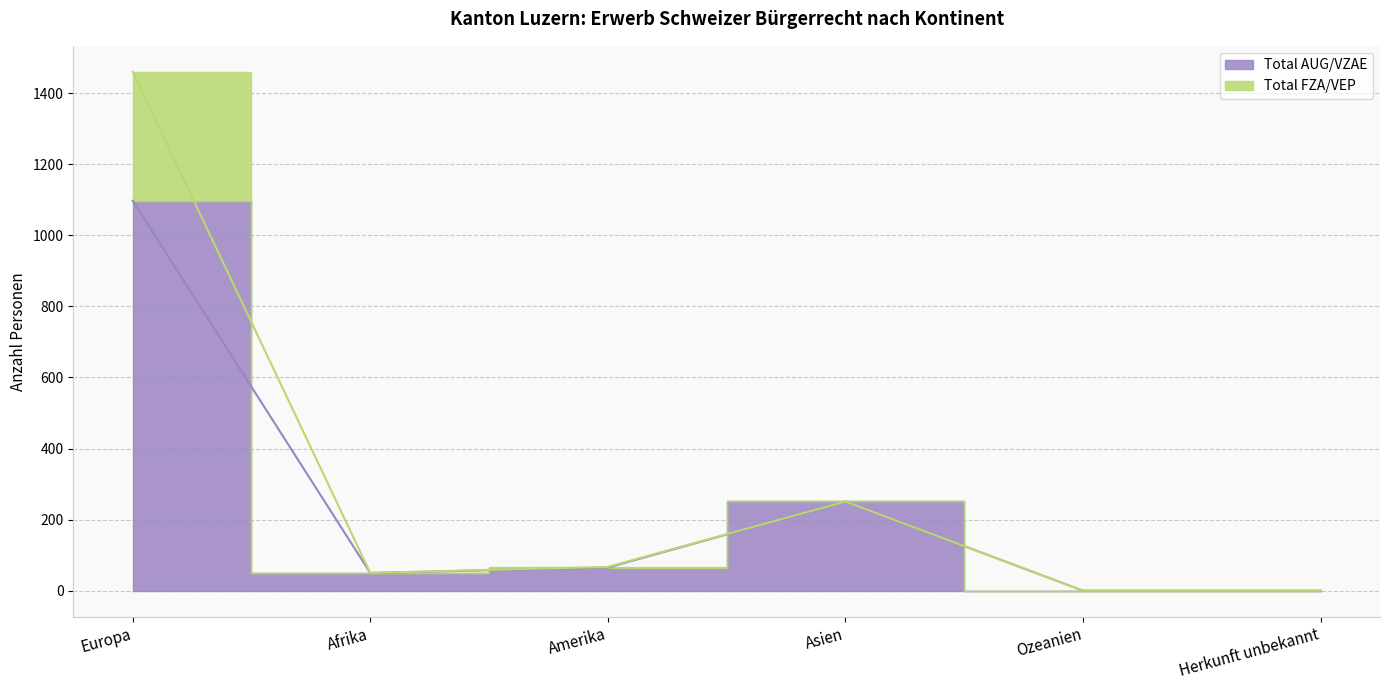

What is the label of the 1st point from the right?

Herkunft unbekannt